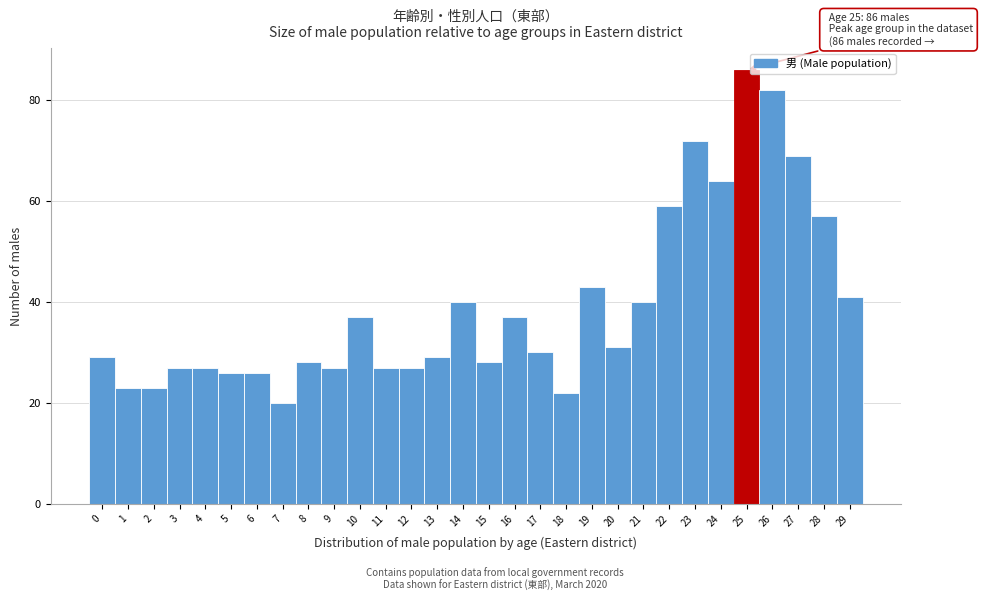

Over which range of the x-axis is the bar tallest?

24.5 to 25.5